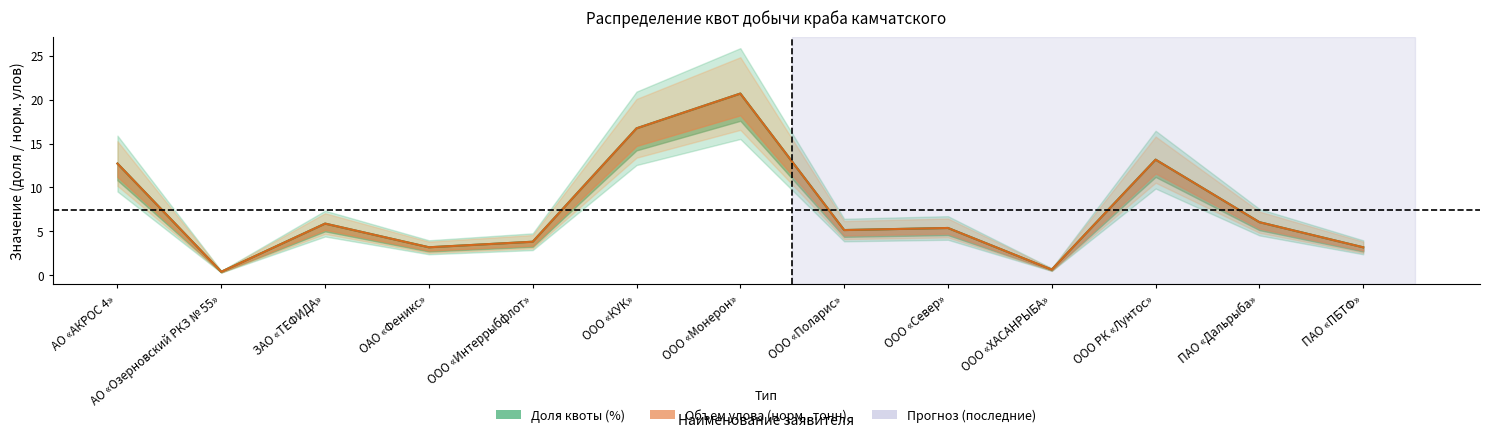

What is the difference between the Объем улова (тонн) values at ОАО «Феникс» and АО «Озерновский РКЗ № 55»?

2.8